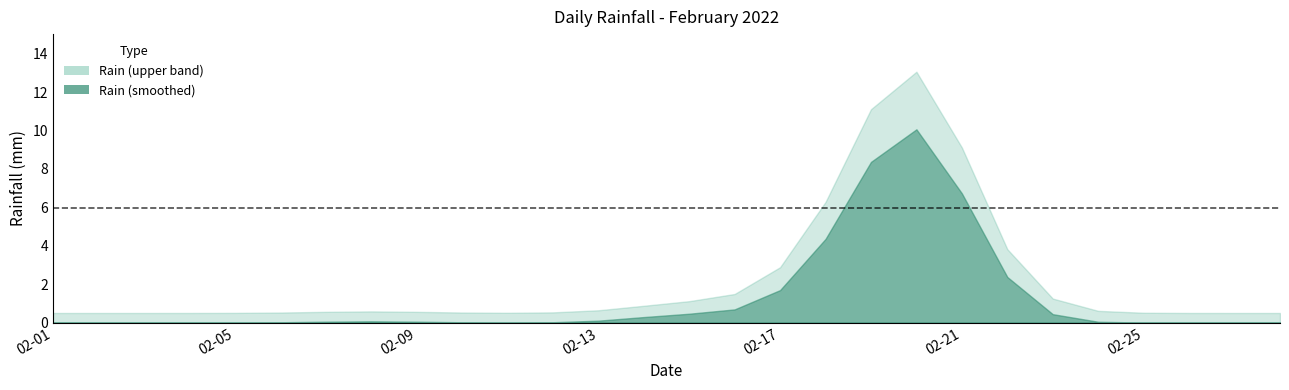

True or false: there are more than 2 points higher than both neighbors.

True